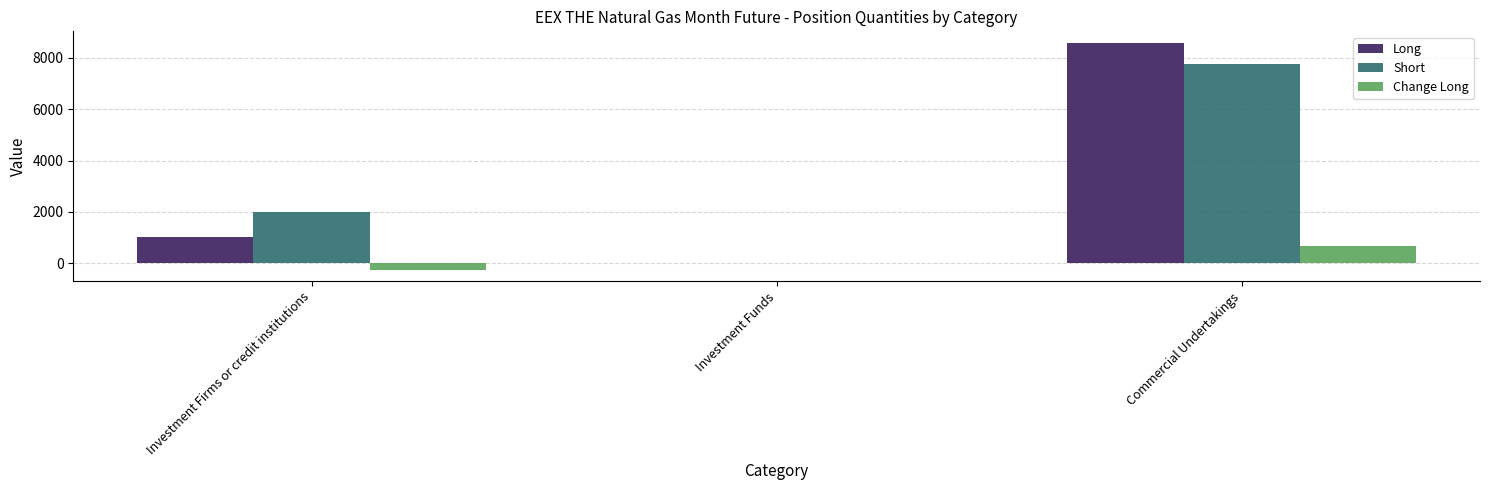

What is the difference between the Long values at Investment Funds and Investment Firms or credit institutions?

1013.0